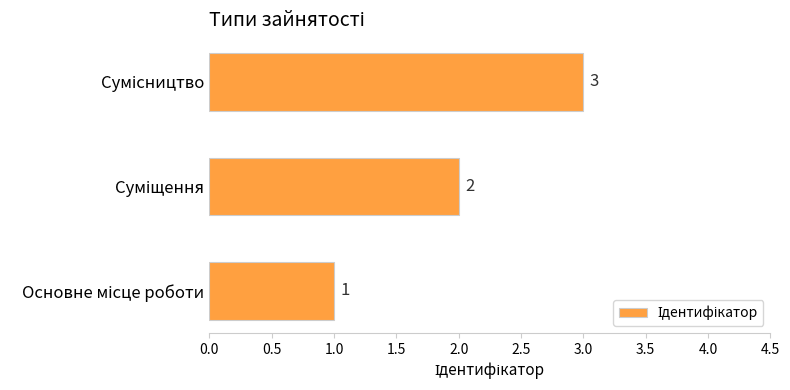

What is the difference between the maximum and minimum values?

2